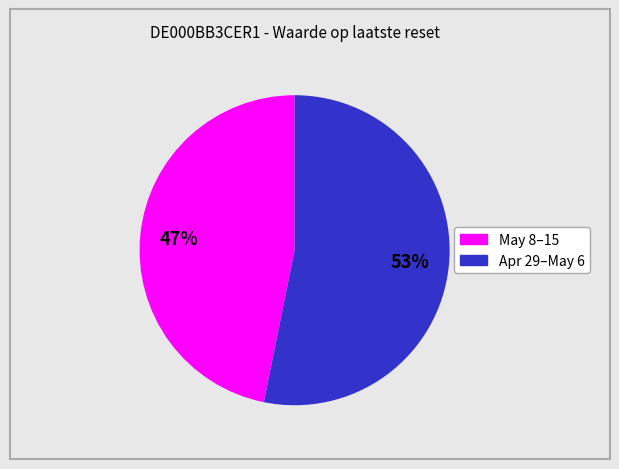

To the nearest percent, what is the average slice percentage?

50%